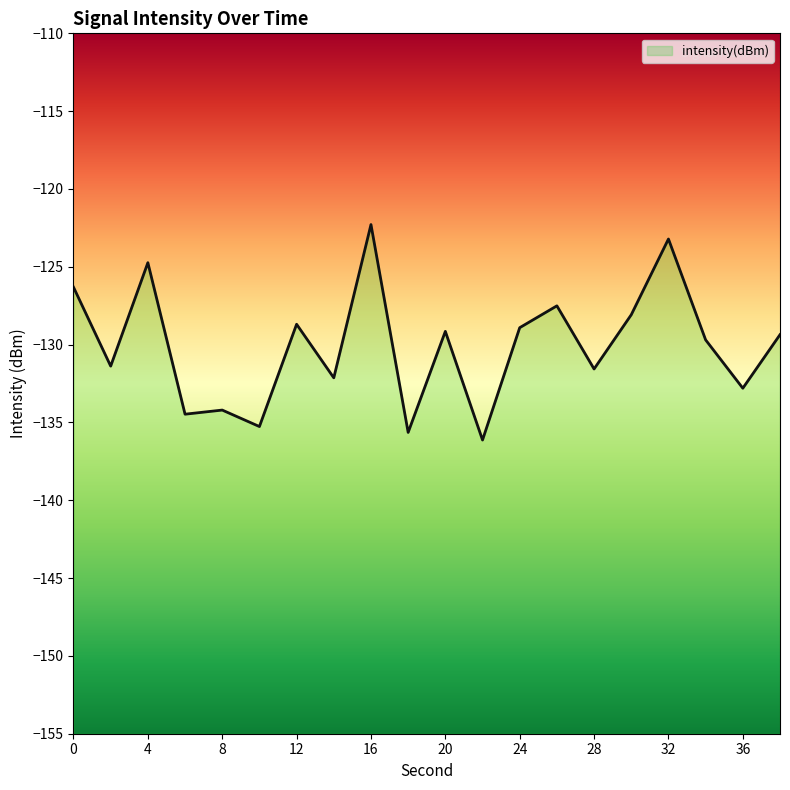

What is the value of the 12th point from the left?

-136.1